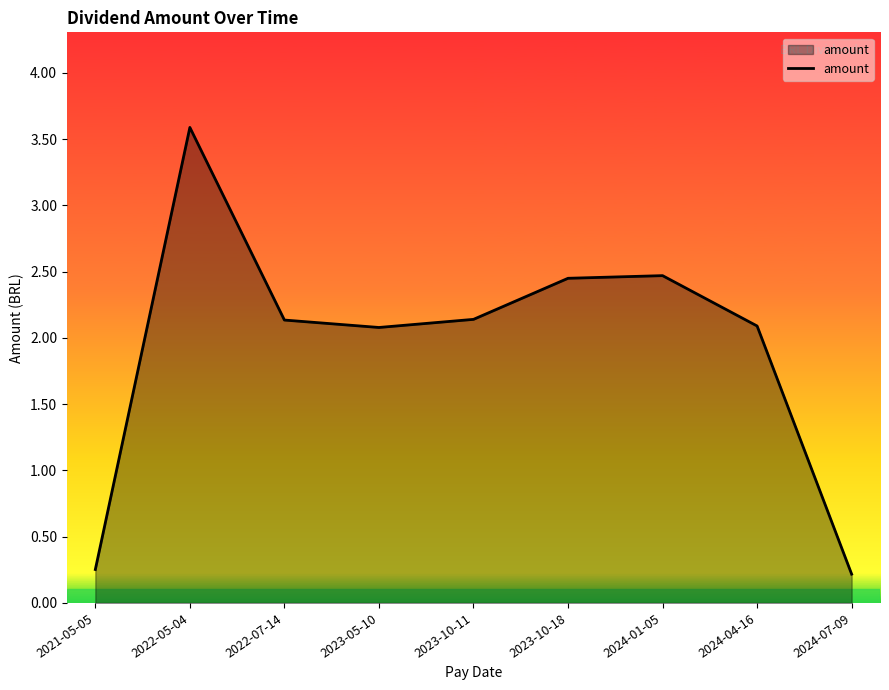

How many lines are shown in the chart?

1